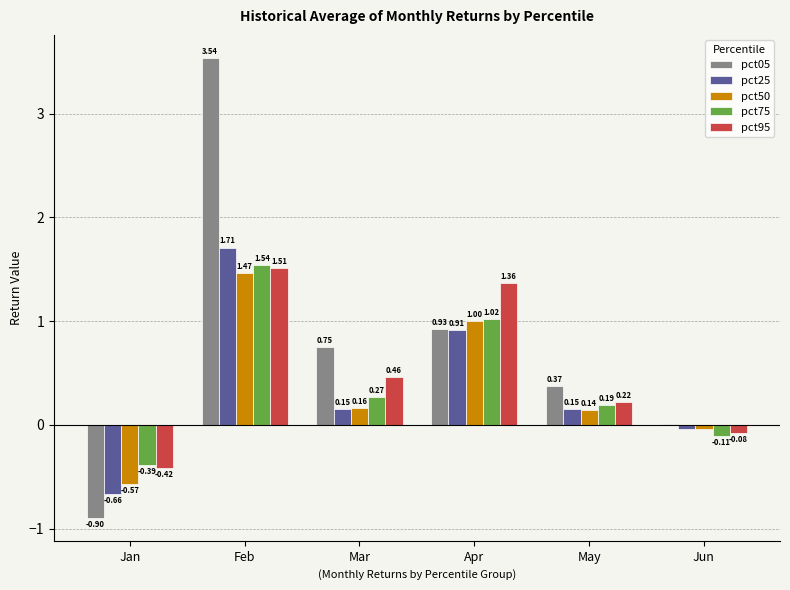

Which series changed the most between Feb and Mar?

pct05